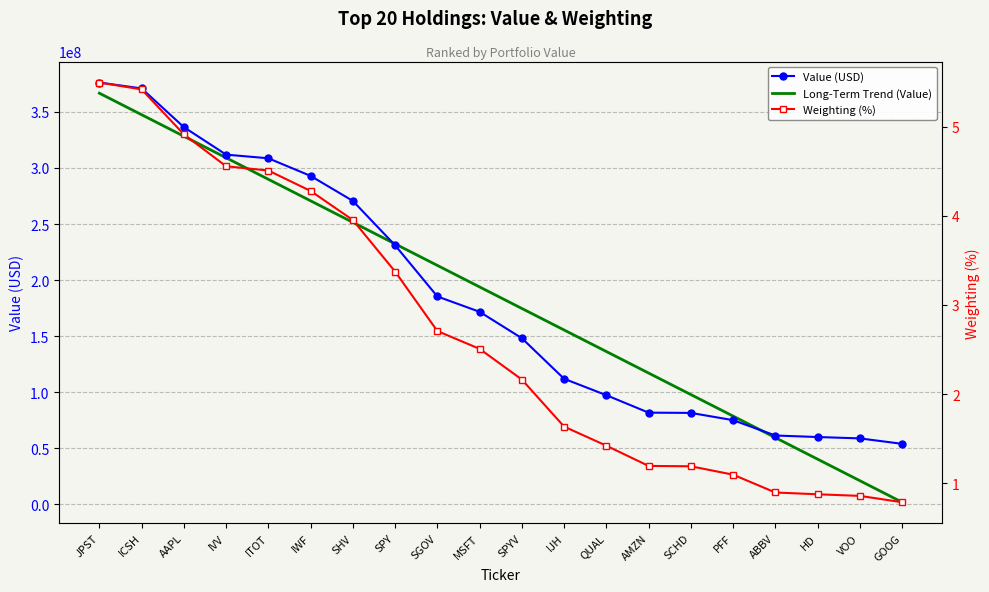

Reading right to left, list all the values displayed in this chart.

Value (USD): GOOG=53909000.0	VOO=58766000.0	HD=59976000.0	ABBV=61335000.0	PFF=75025000.0	SCHD=81492000.0	AMZN=81732000.0	QUAL=97301000.0	IJH=111944000.0	SPYV=148144000.0	MSFT=171696000.0	SGOV=185388000.0	SPY=231045000.0	SHV=270621000.0	IWF=292934000.0	ITOT=308649000.0	IVV=311917000.0	AAPL=336455000.0	ICSH=370975000.0	JPST=376228000.0
Long-Term Trend (Value): GOOG=1819214.3	VOO=21025254.9	HD=40231295.5	ABBV=59437336.1	PFF=78643376.7	SCHD=97849417.3	AMZN=117055457.9	QUAL=136261498.5	IJH=155467539.1	SPYV=174673579.7	MSFT=193879620.3	SGOV=213085660.9	SPY=232291701.5	SHV=251497742.1	IWF=270703782.7	ITOT=289909823.3	IVV=309115863.9	AAPL=328321904.5	ICSH=347527945.1	JPST=366733985.7
Weighting (%): GOOG=0.8	VOO=0.9	HD=0.9	ABBV=0.9	PFF=1.1	SCHD=1.2	AMZN=1.2	QUAL=1.4	IJH=1.6	SPYV=2.2	MSFT=2.5	SGOV=2.7	SPY=3.4	SHV=4.0	IWF=4.3	ITOT=4.5	IVV=4.6	AAPL=4.9	ICSH=5.4	JPST=5.5